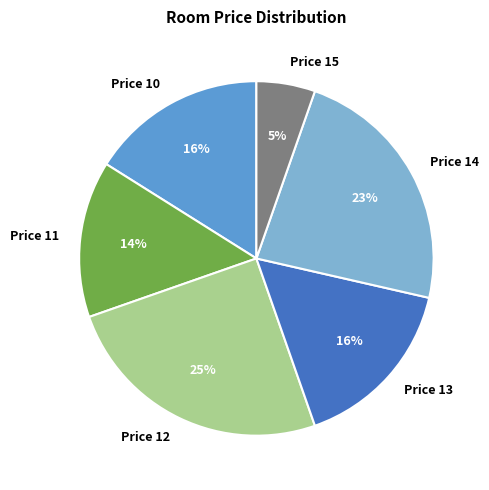

Count the number of slices in the pie.

6